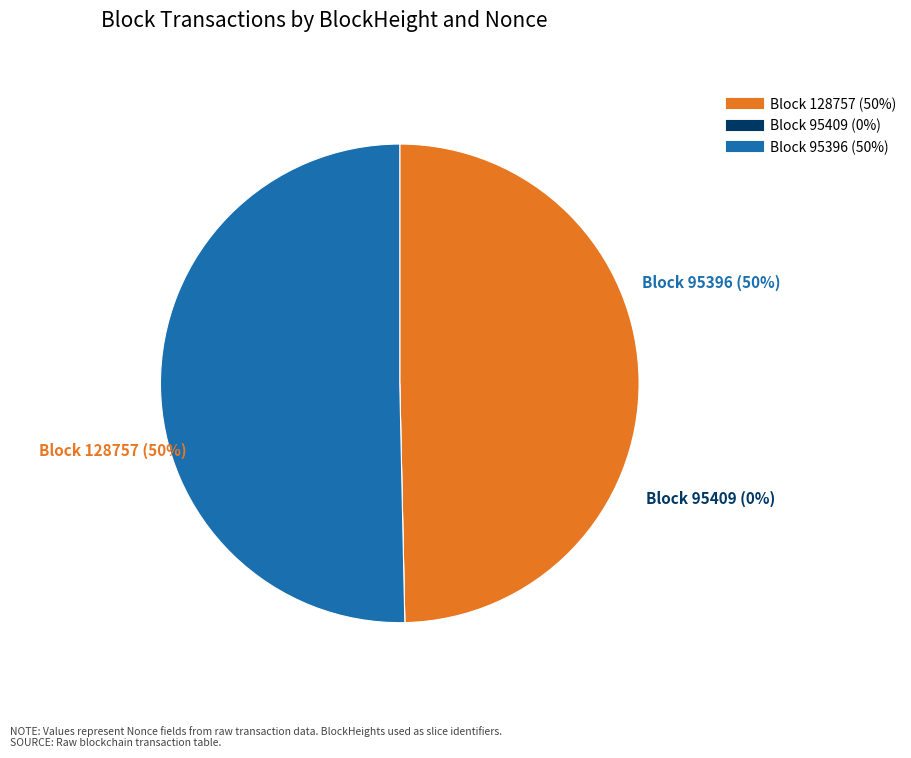

Which has a higher value, 95396 or 95409?

95396